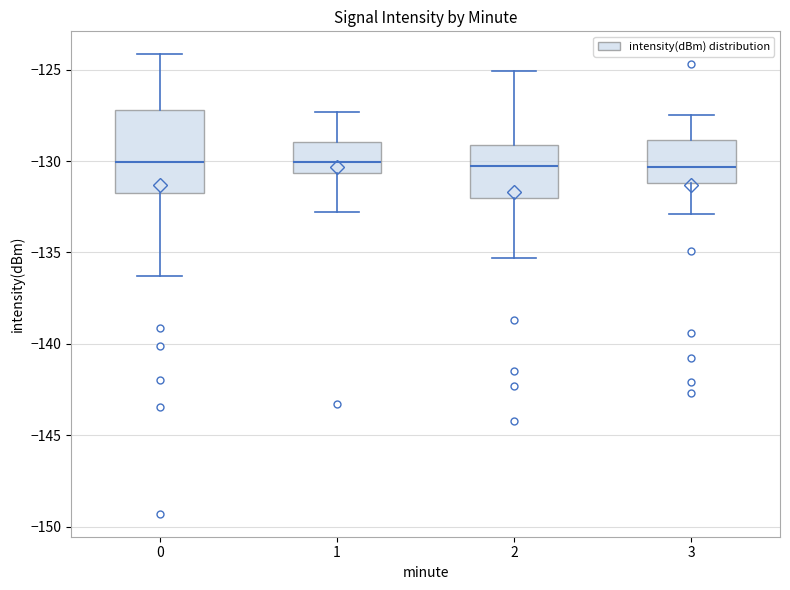

Where does the upper whisker of the box at x = 3 end on the y-axis? The values are not printed on the chart, so give them approximately, as read against the axis.

-127.5